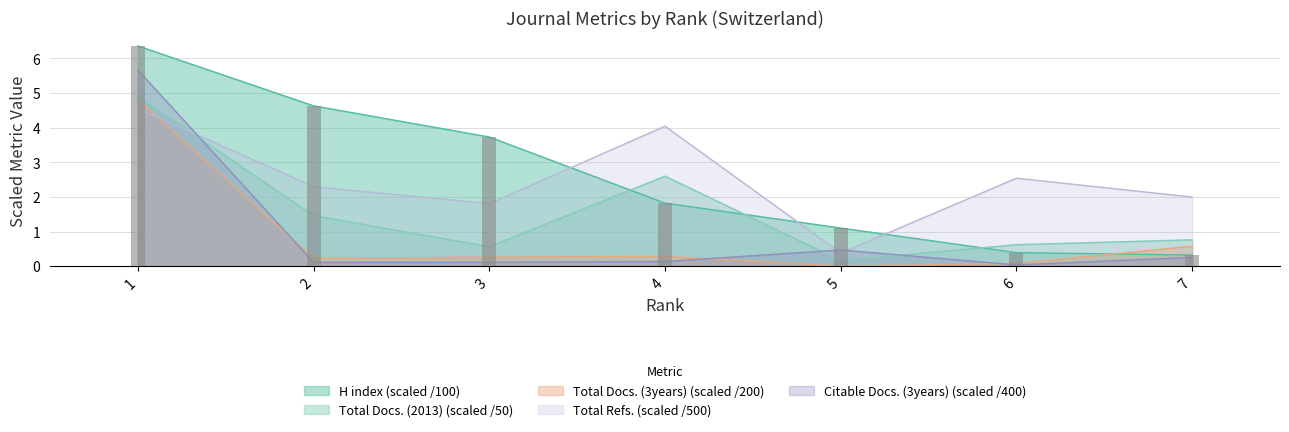

Where is Total Docs. (3years) nearest to the value 2?

7